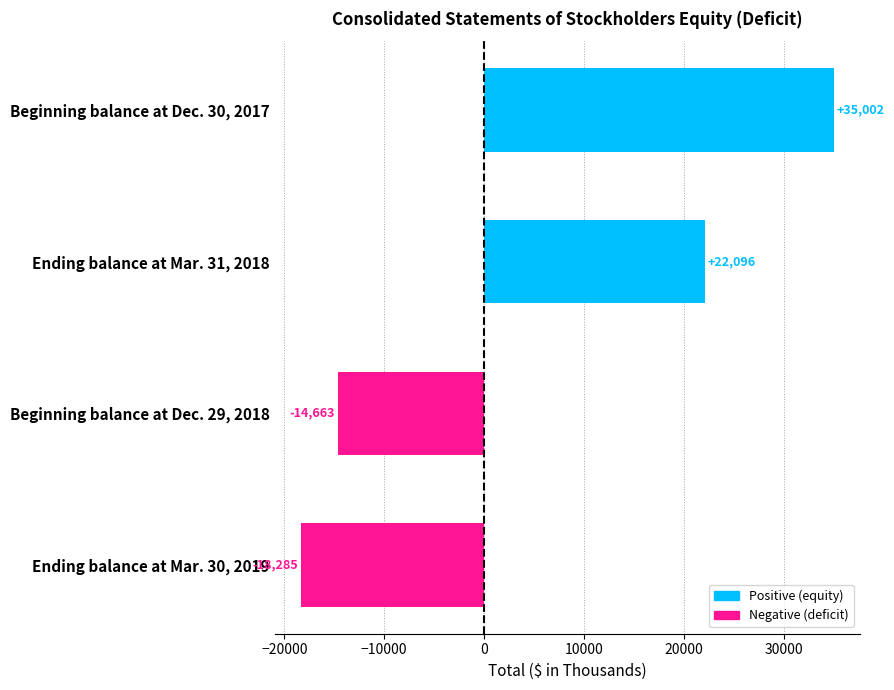

What is the change in value from Ending balance at Mar. 30, 2019 to Ending balance at Mar. 31, 2018?

+40381